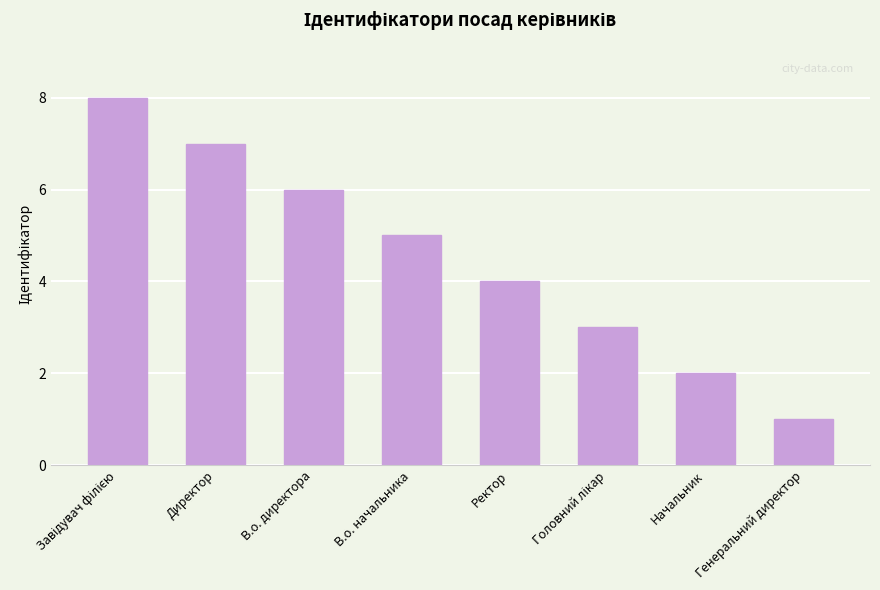

What is the smallest value displayed?

1